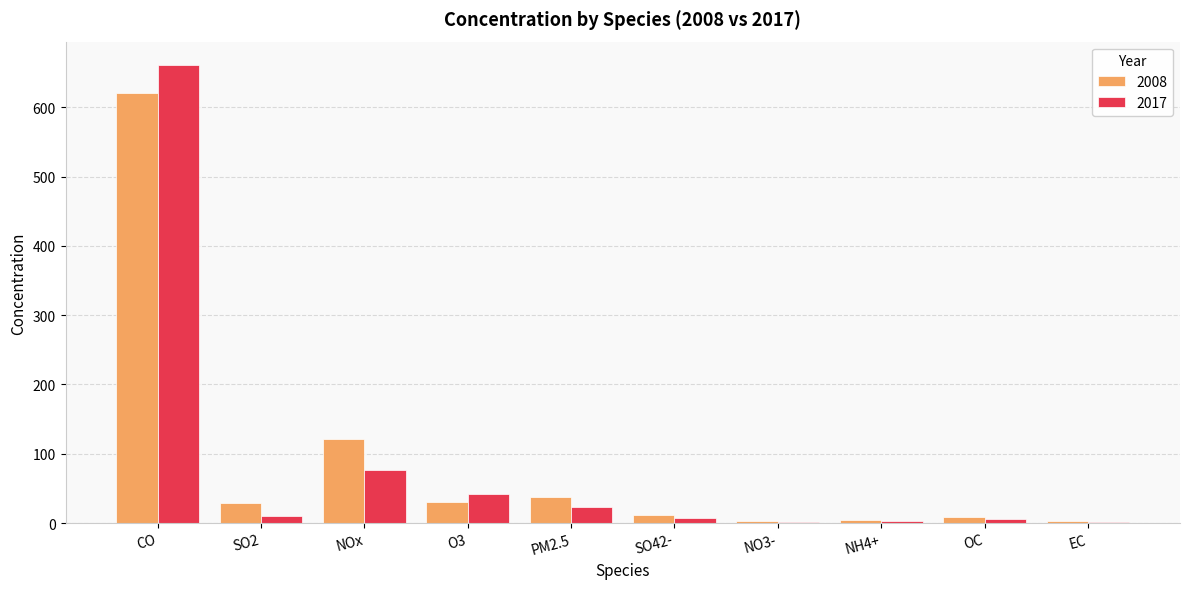

How many groups of bars are there?

10